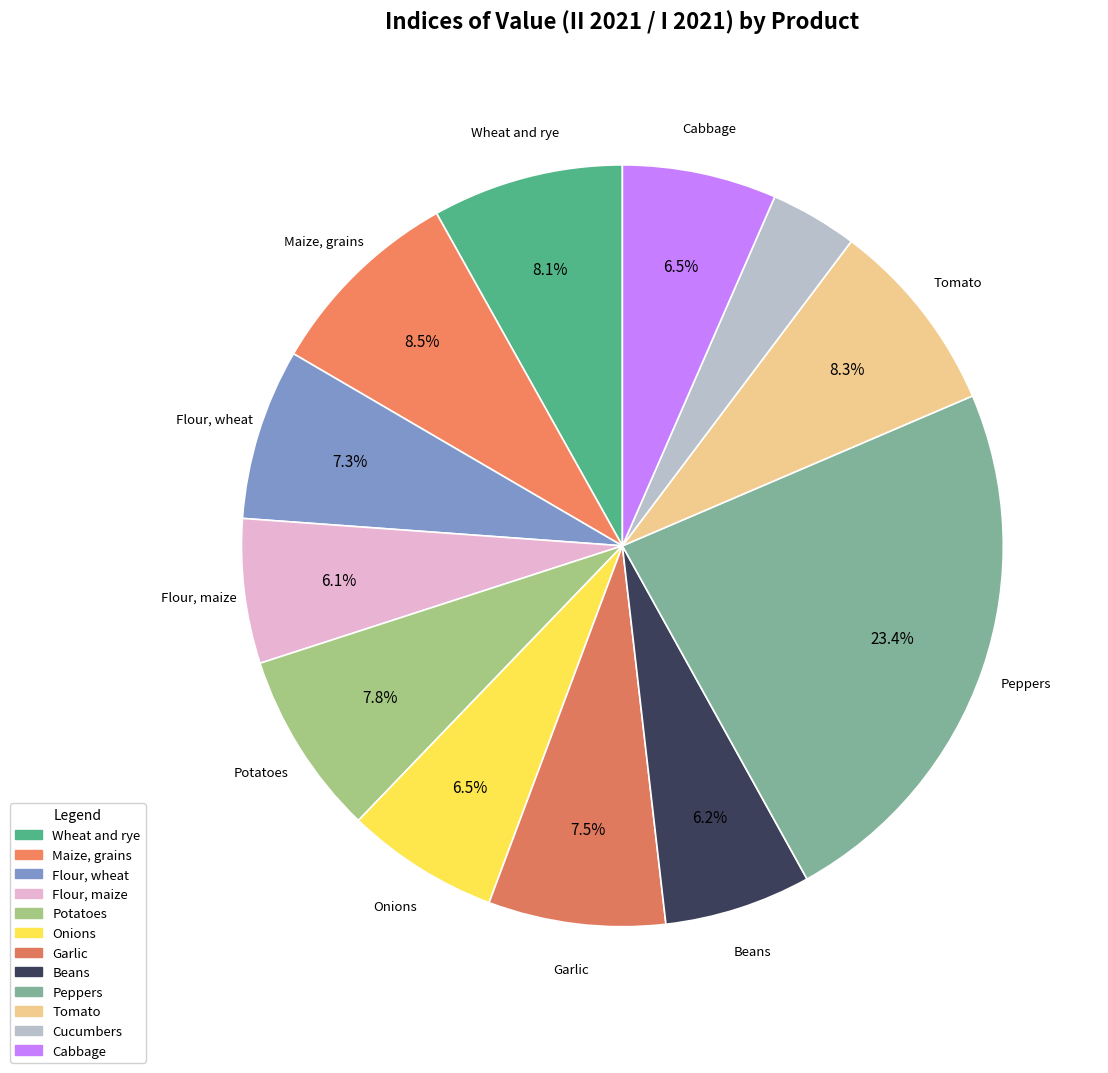

What is the smallest slice in the pie chart?

Cucumbers